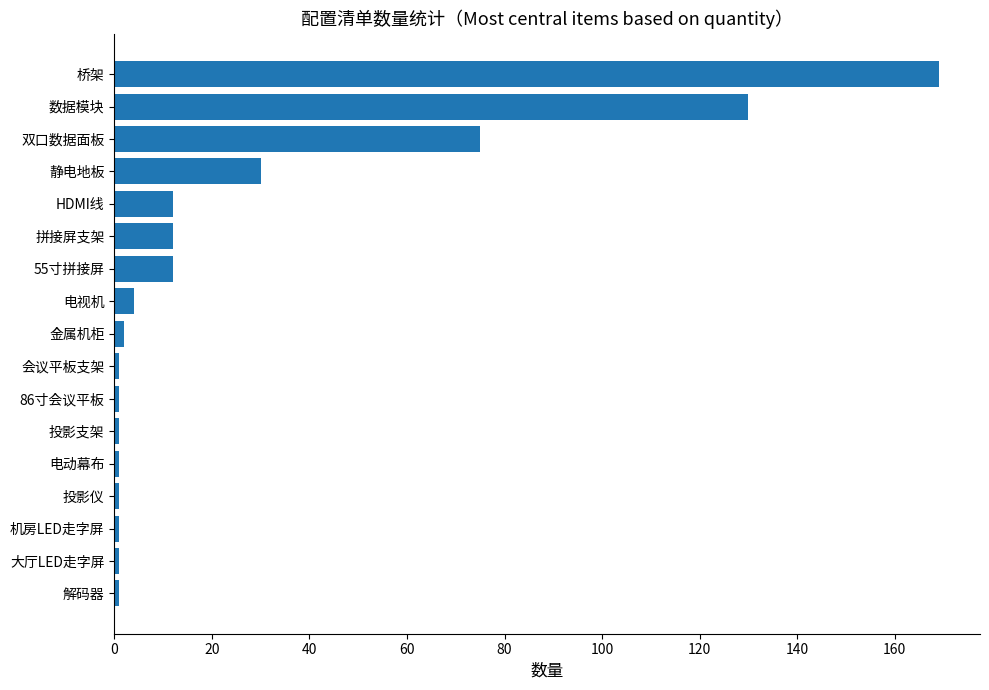

What is the difference between the second highest and second lowest values?

129